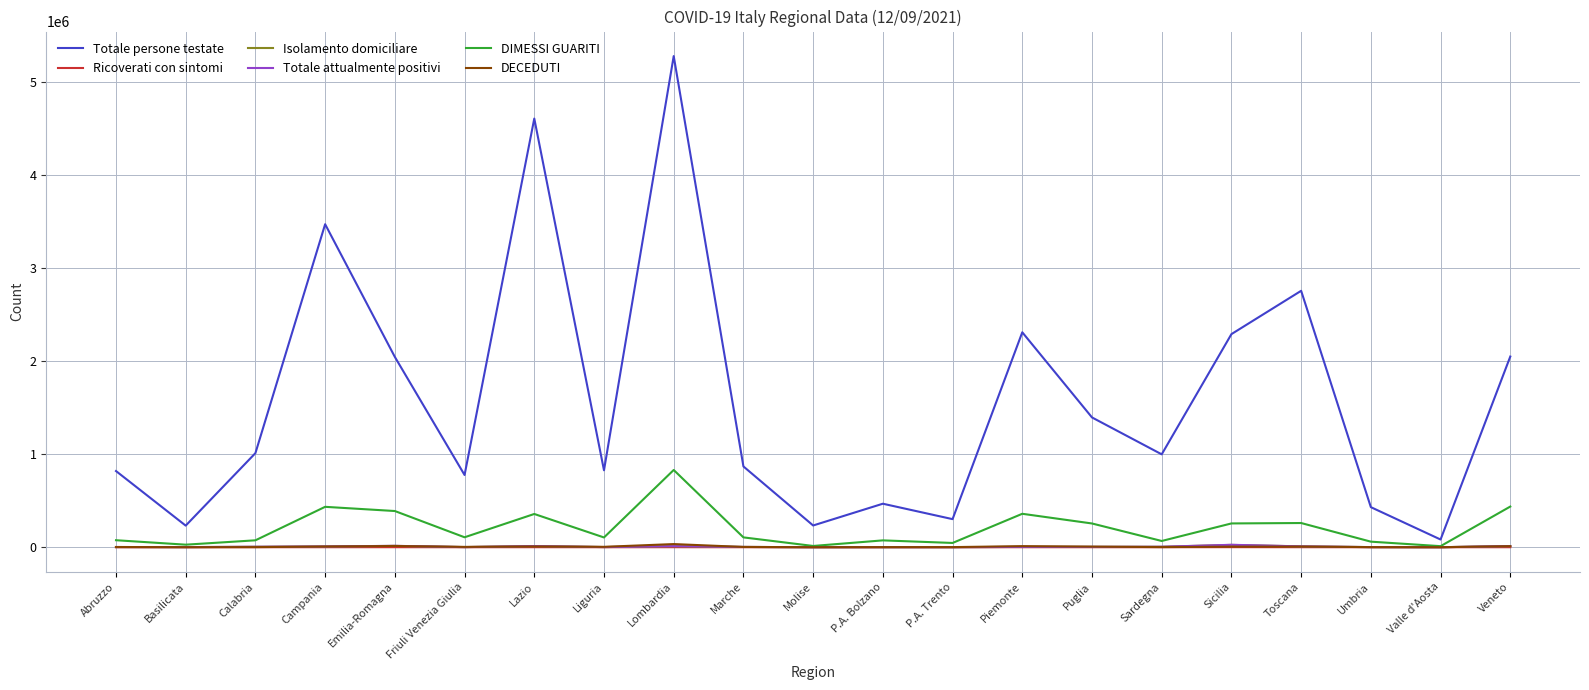

Where does the Totale attualmente positivi series first go above 3741?

Calabria